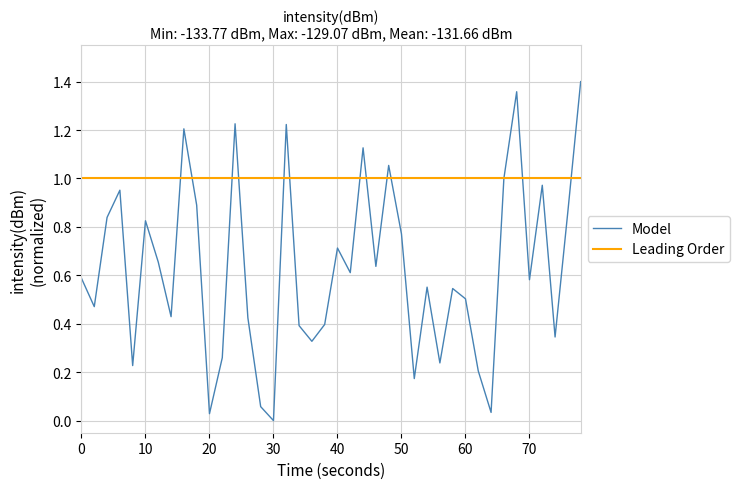

What are all the series names shown in the legend?

Model, Leading Order